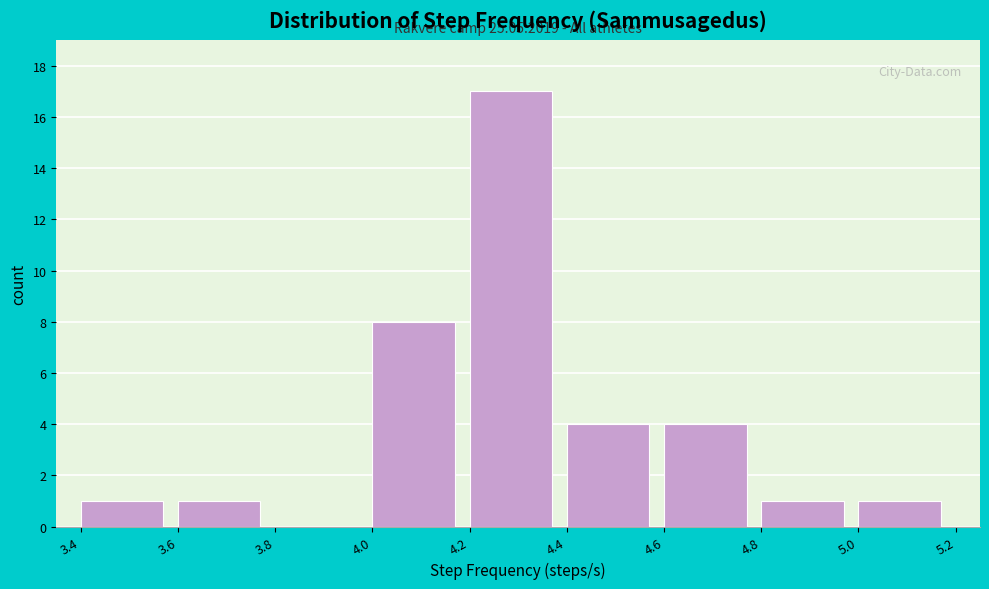

Which range on the x-axis has the tallest bar?

4.2 to 4.4